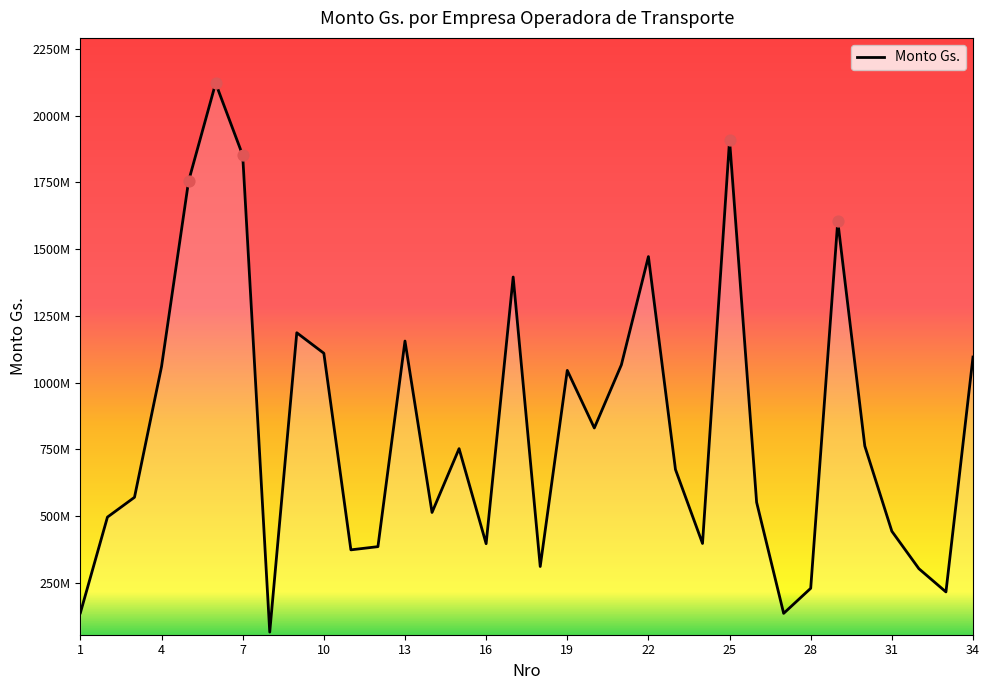

Is this an area chart (filled region under the line)?

Yes